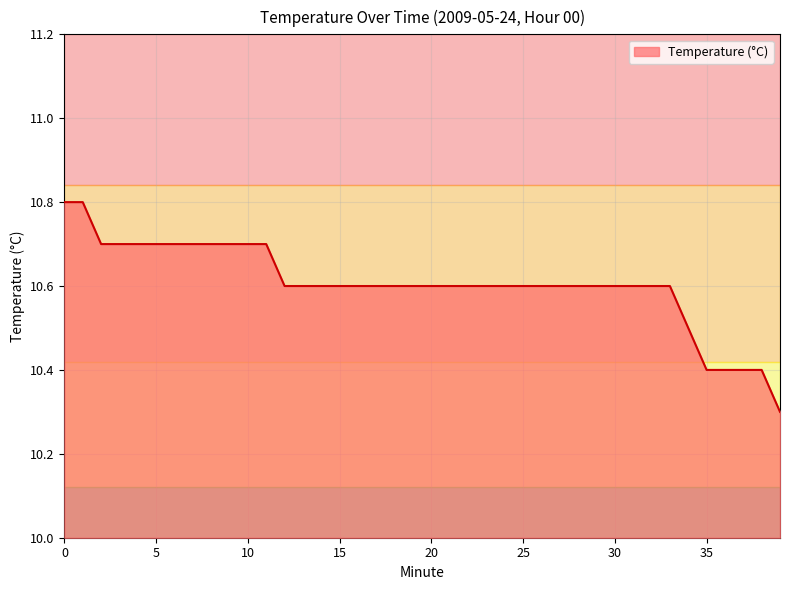

What is the maximum value shown in the chart?

10.8